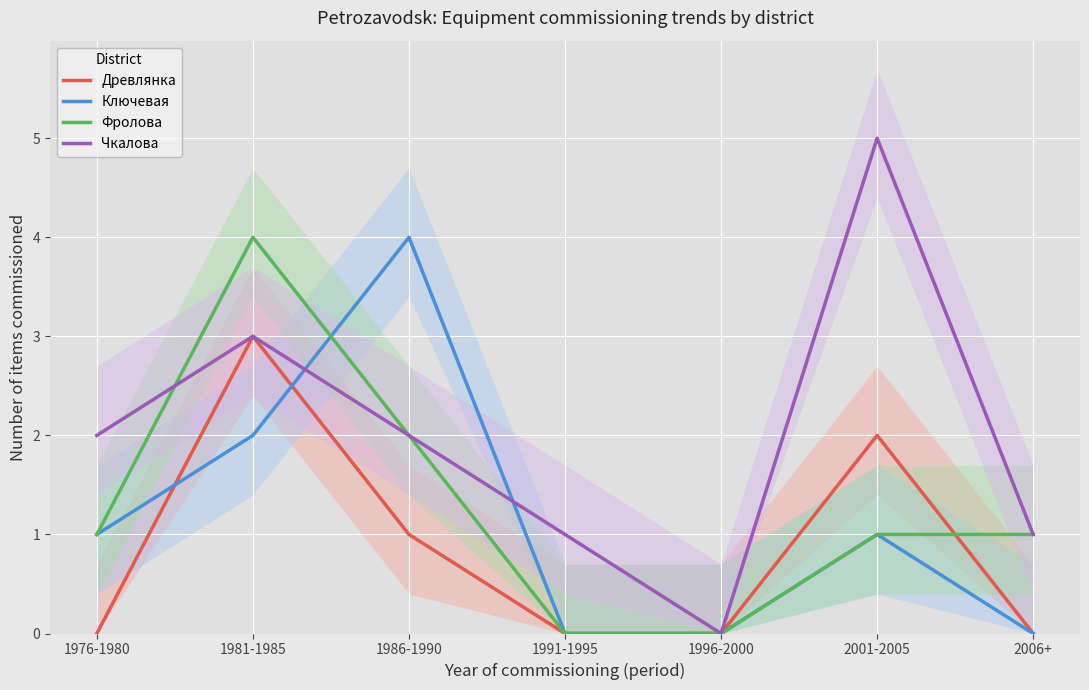

True or false: Чкалова has a value of 1 at 1991-1995.

True